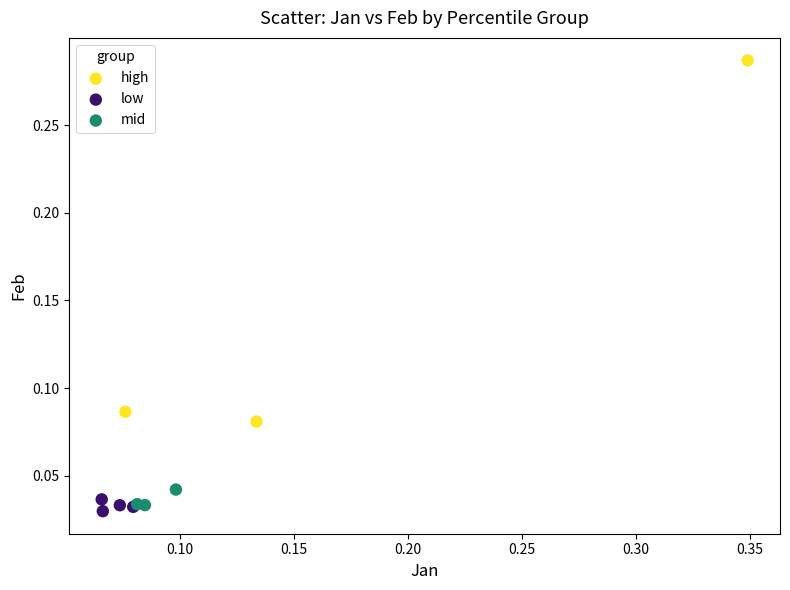

Which series contains the highest Y value?

high